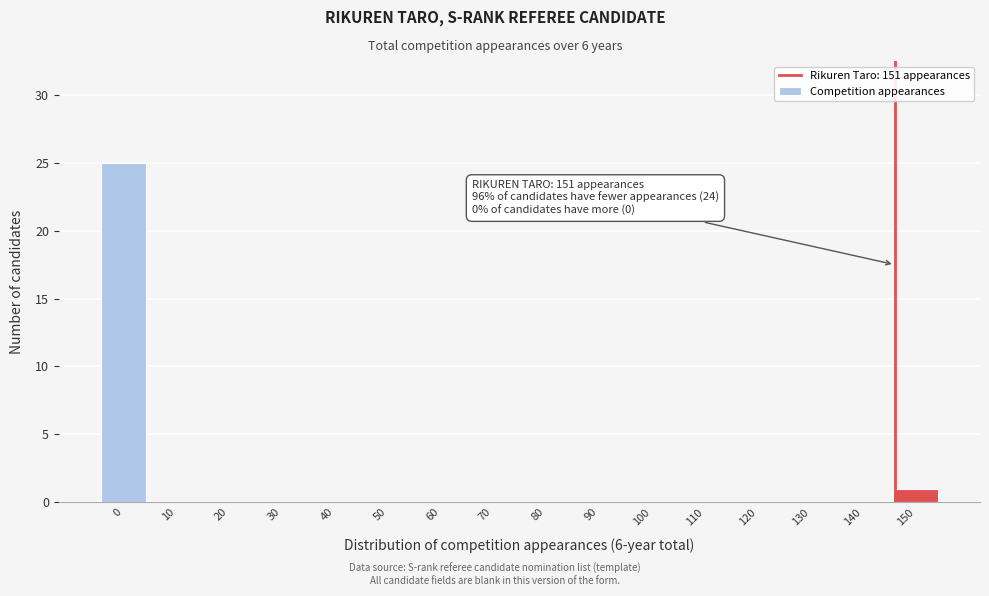

Reading left to right, extract all data points from this chart.

0=25	10=0	20=0	30=0	40=0	50=0	60=0	70=0	80=0	90=0	100=0	110=0	120=0	130=0	140=0	150=1